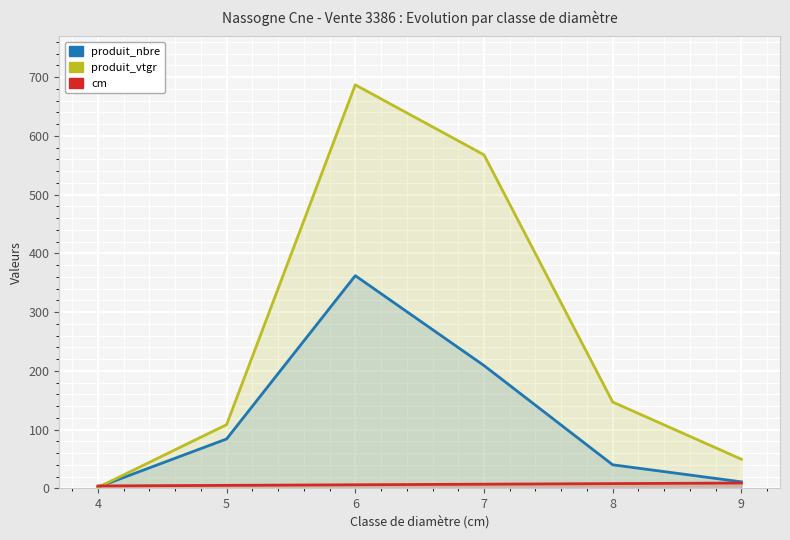

Reading left to right, transcribe all the data shown in this chart.

produit_nbre: 4=2.0	5=84.0	6=362.0	7=209.0	8=40.0	9=11.0
produit_vtgr: 4=1.4	5=108.4	6=686.9	7=567.7	8=146.8	9=49.5
cm: 4=4.0	5=5.0	6=6.0	7=7.0	8=8.0	9=9.0